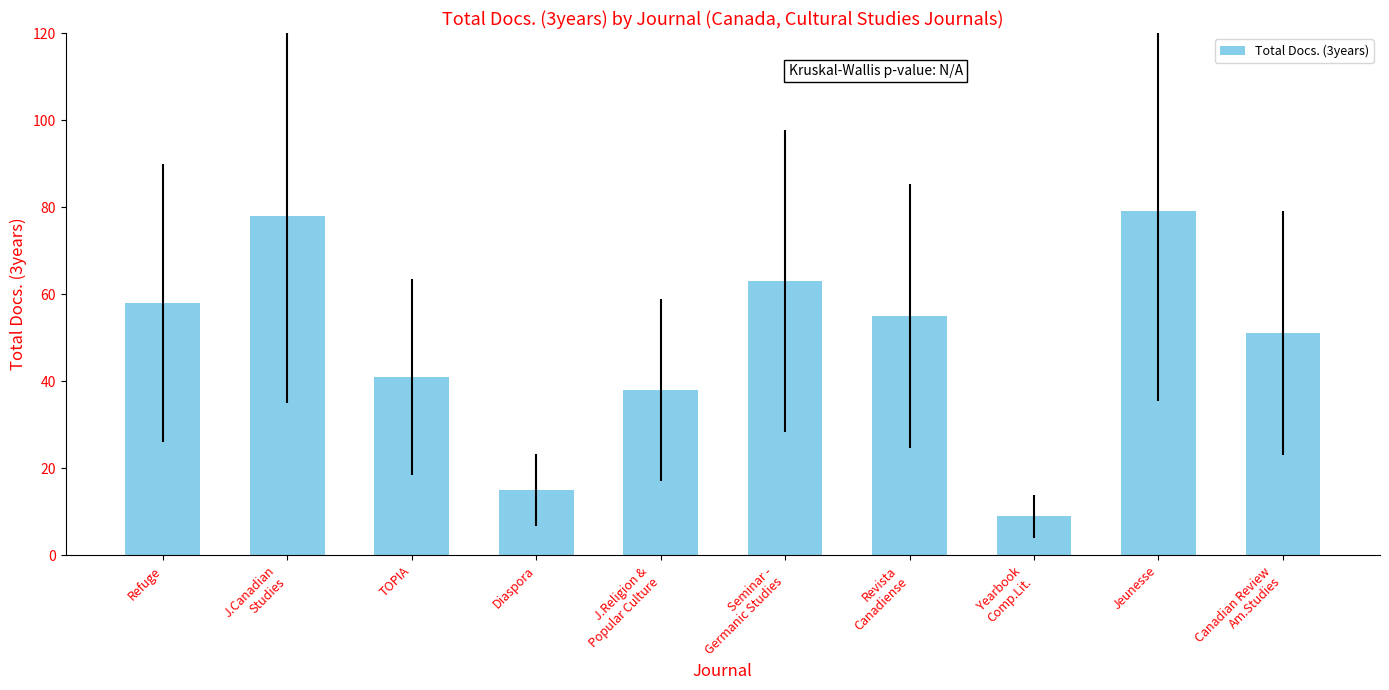

At which category does the chart reach its minimum across all series?

Yearbook
Comp.Lit.